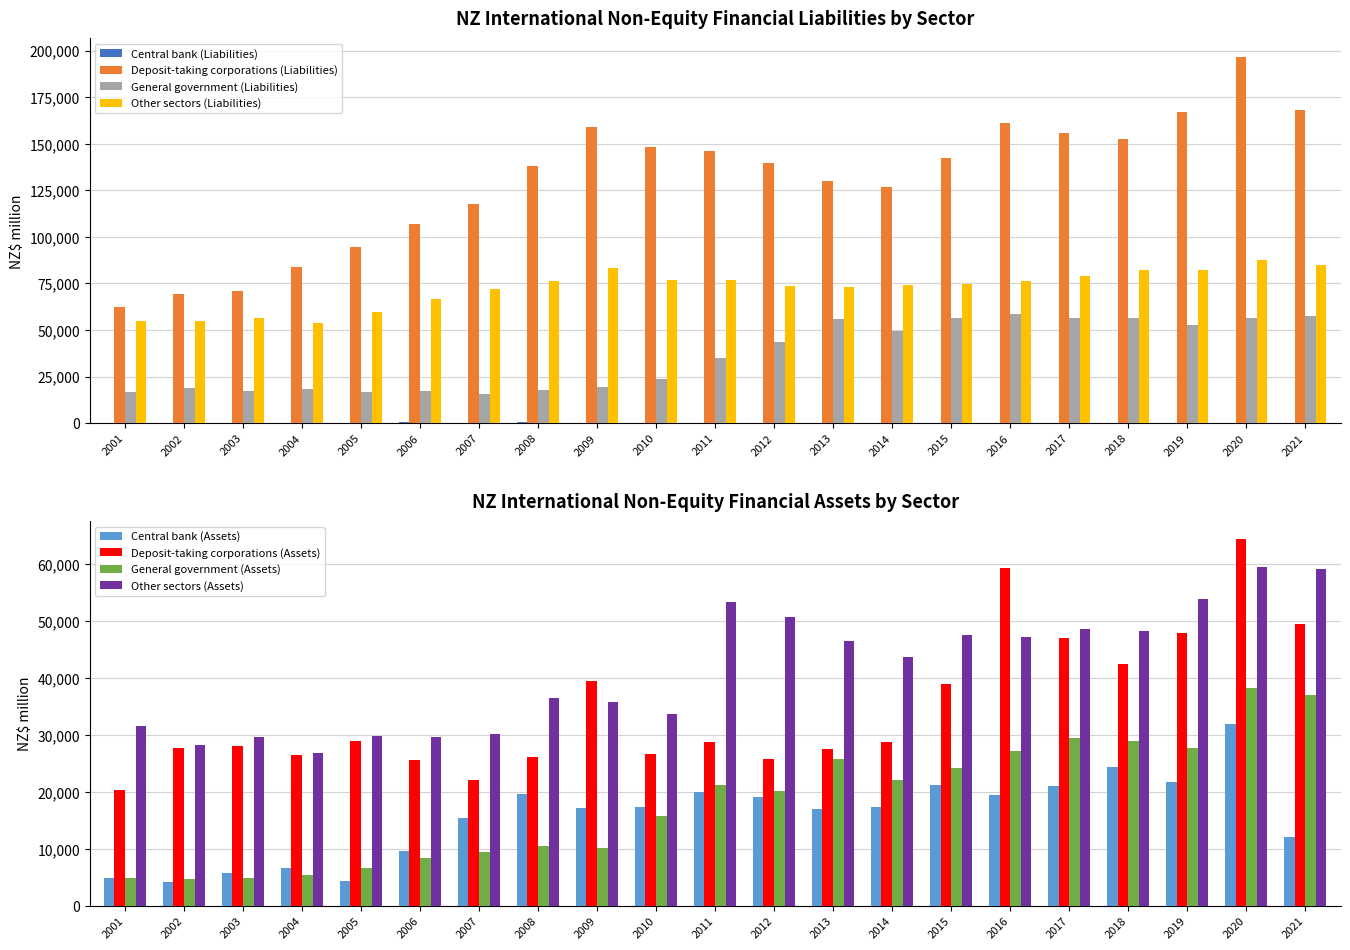

Is the value of Other sectors (Liabilities) at 2001 greater than the value of General government (Liabilities) at 2009?

Yes